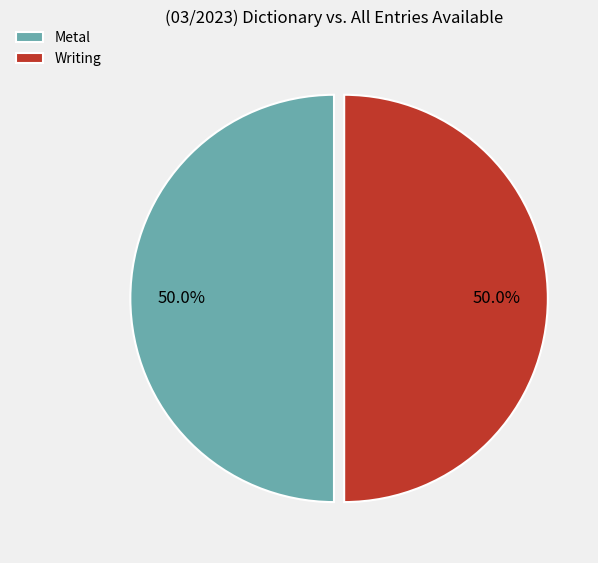

Is it true that Metal is 50% of the pie?

True